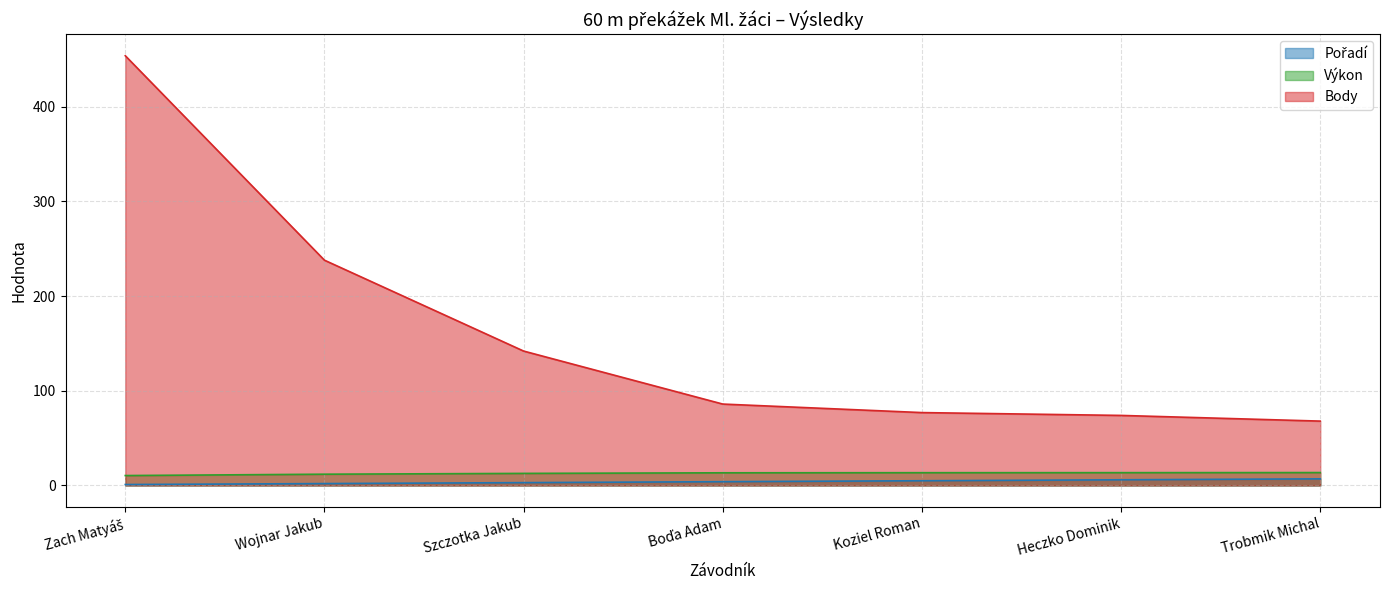

What is the total value across all series at Zach Matyáš?

465.5